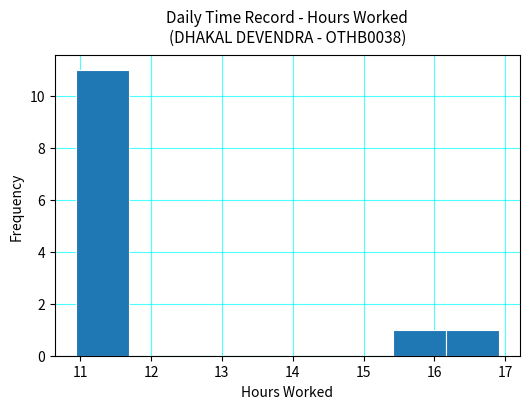

Reading left to right, list every bar in this chart as the range it spans on the x-axis followed by its height. Neither the bar edges nor the heights are printed on the chart, so give them approximately, as read against the axes.

10.9 to 11.7: 11
11.7 to 12.4: 0
12.4 to 13.2: 0
13.2 to 13.9: 0
13.9 to 14.7: 0
14.7 to 15.4: 0
15.4 to 16.2: 1
16.2 to 16.9: 1